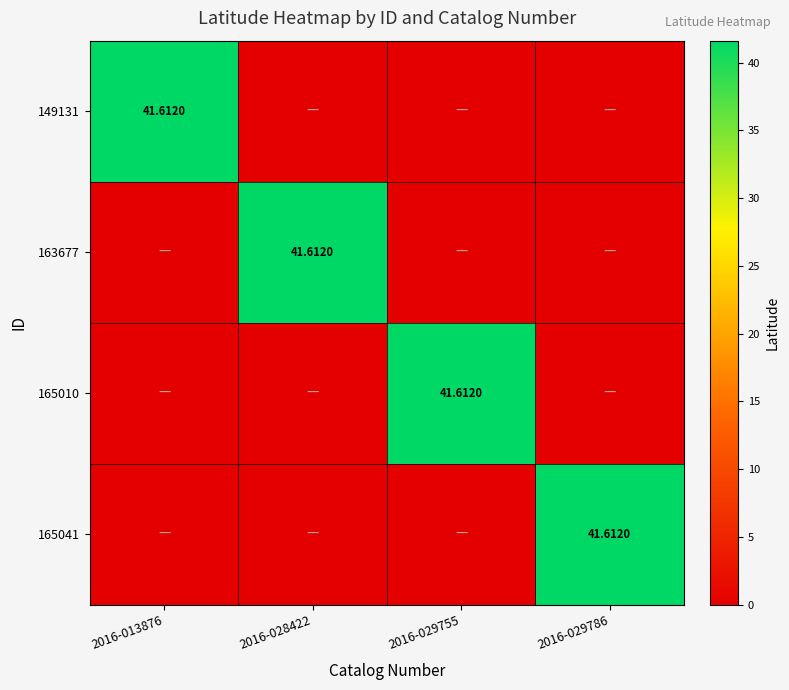

Which series has the widest spread of values?

149131